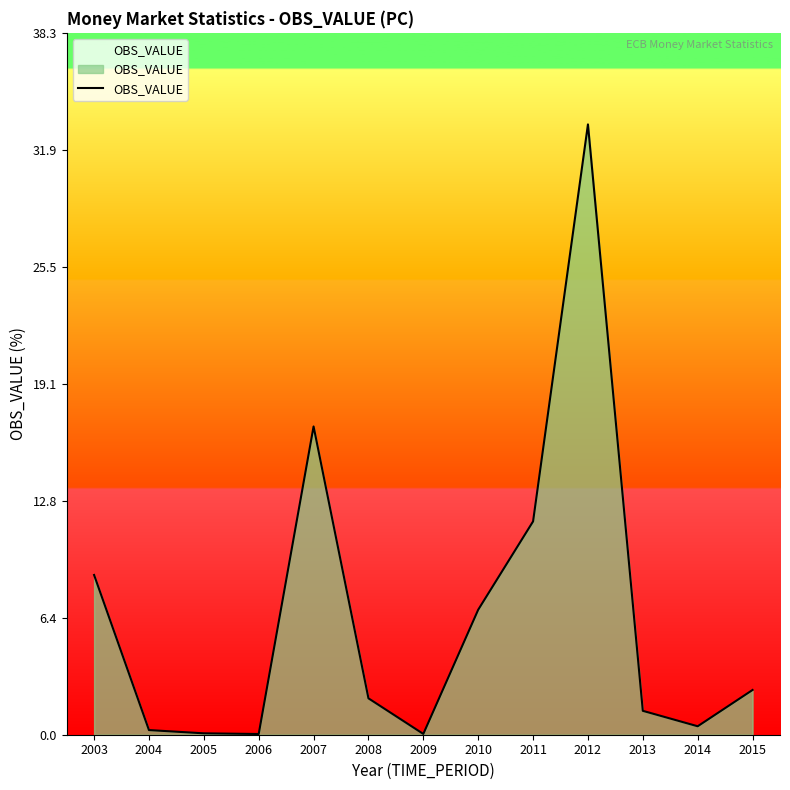

What is the change in value from 2003 to 2006?

-8.7